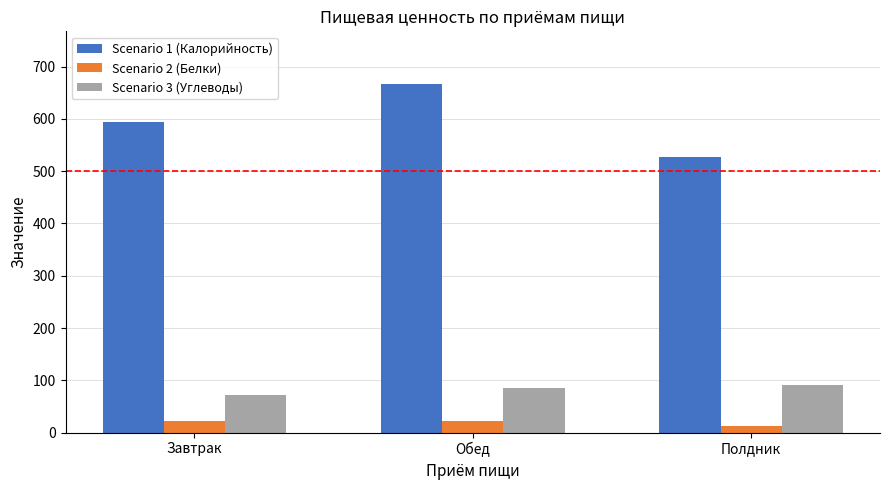

What is the label of the 3rd bar from the right?

Завтрак